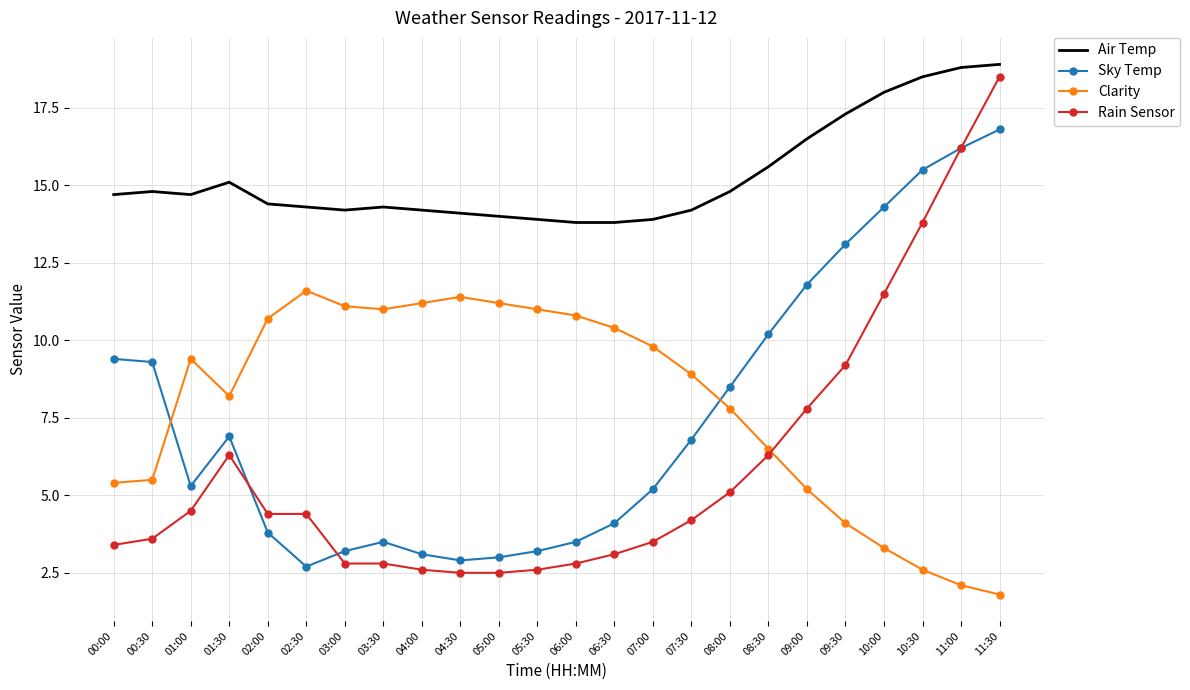

What is the spread (max minus min) of values at 06:00?

11.0